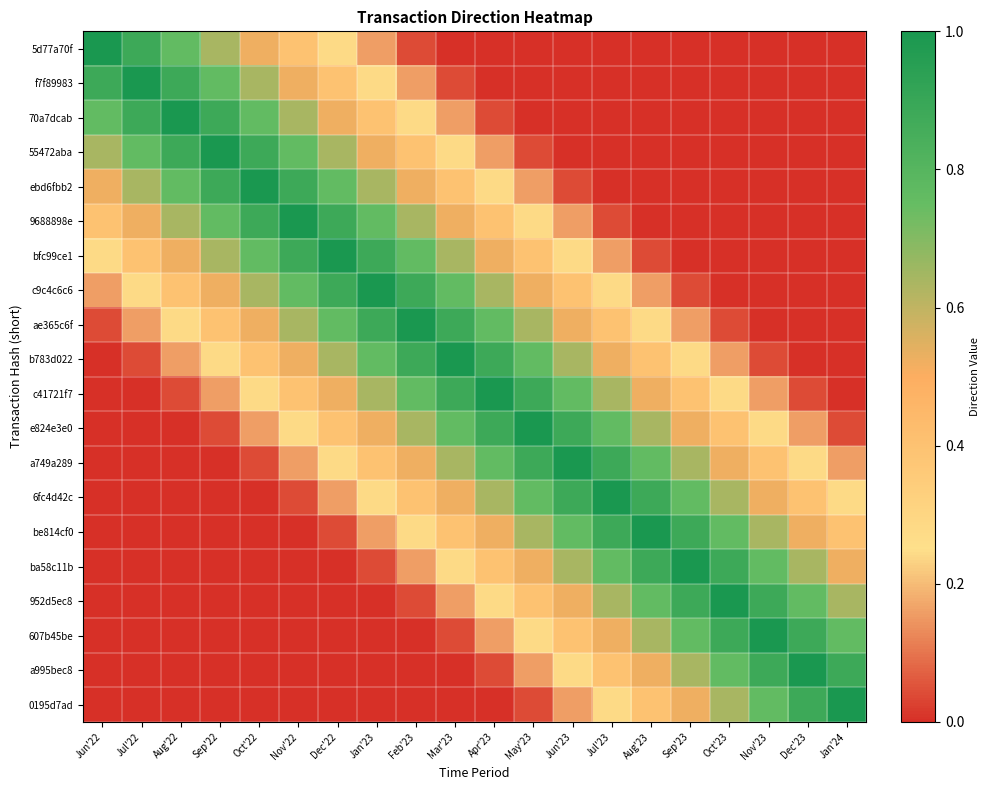

Which series changed the most between Mar'23 and Apr'23?

70a7dcab